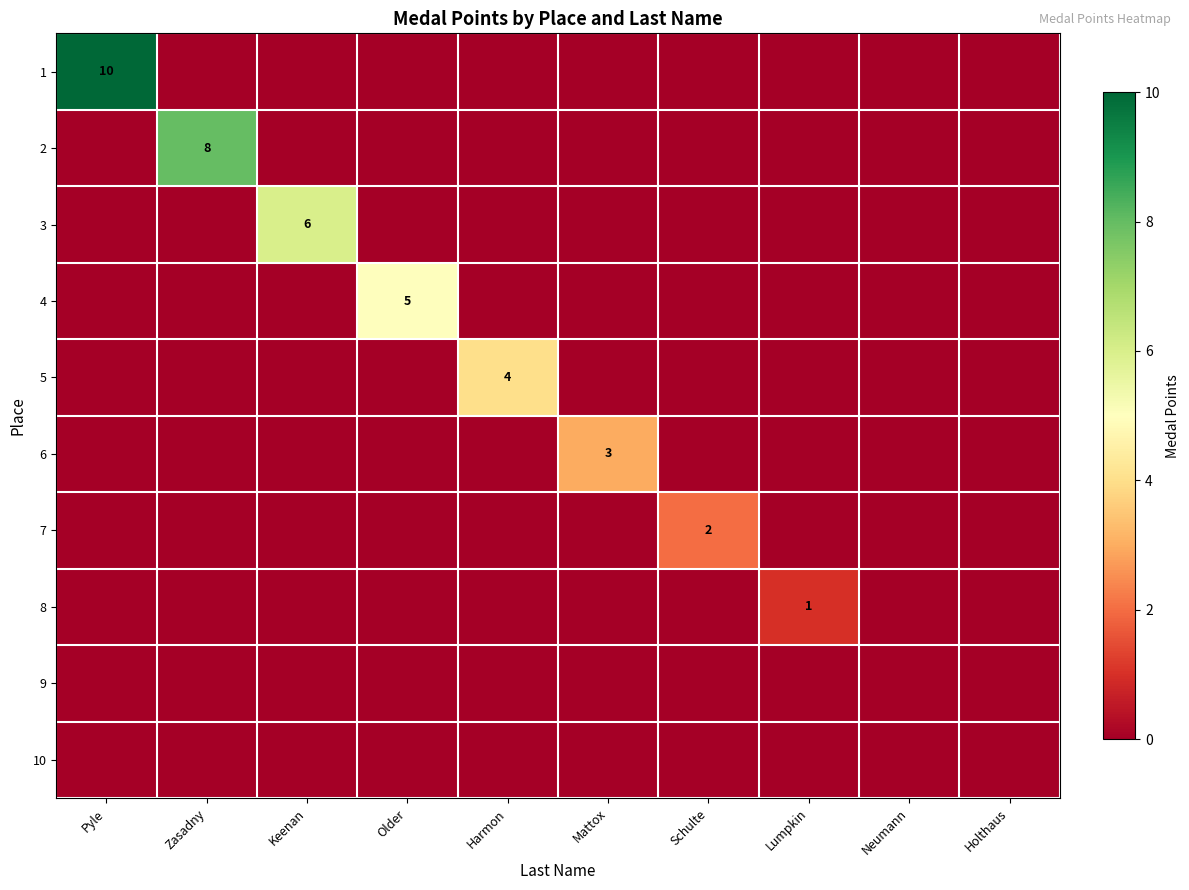

The value of 4 at Older is 5. True or false?

True